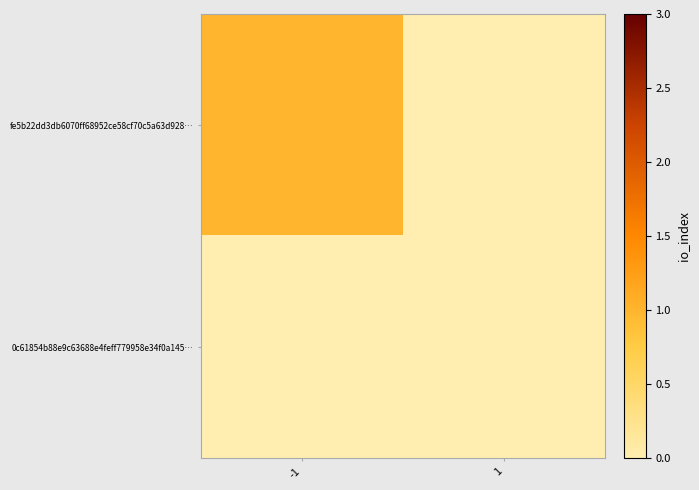

Reading left to right, extract all data points from this chart.

fe5b22dd3db6070ff68952ce58cf70c5a63d928…: -1=1	1=0
0c61854b88e9c63688e4feff779958e34f0a145…: -1=0	1=0